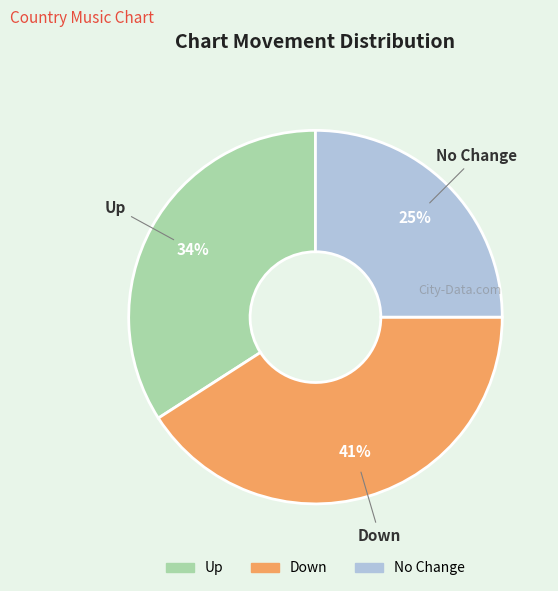

Is there any slice that represents more than half of the pie?

No